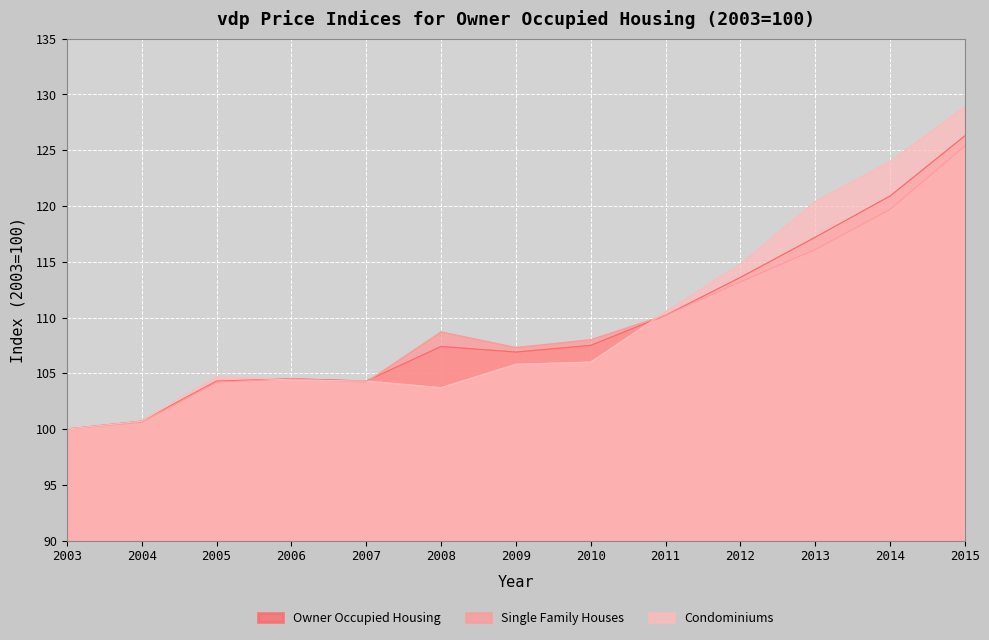

Is it true that Condominiums equals 61.9 at 2004?

False